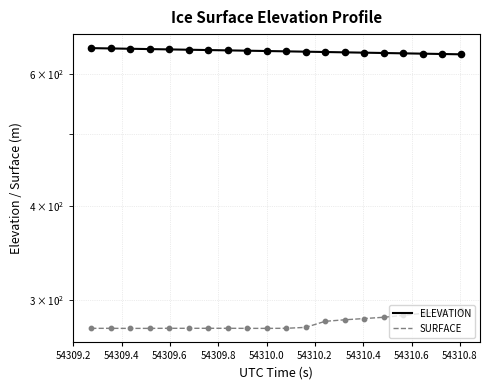

Which series contains the highest Y value?

ELEVATION